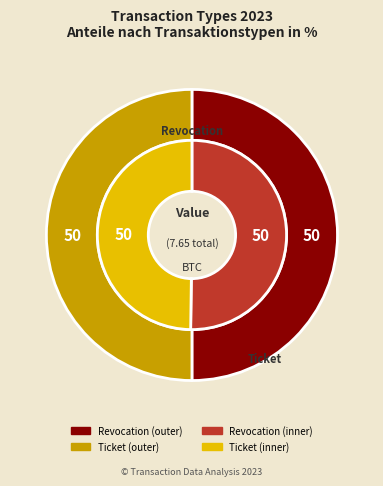

Which series has the widest spread of values?

inner_values